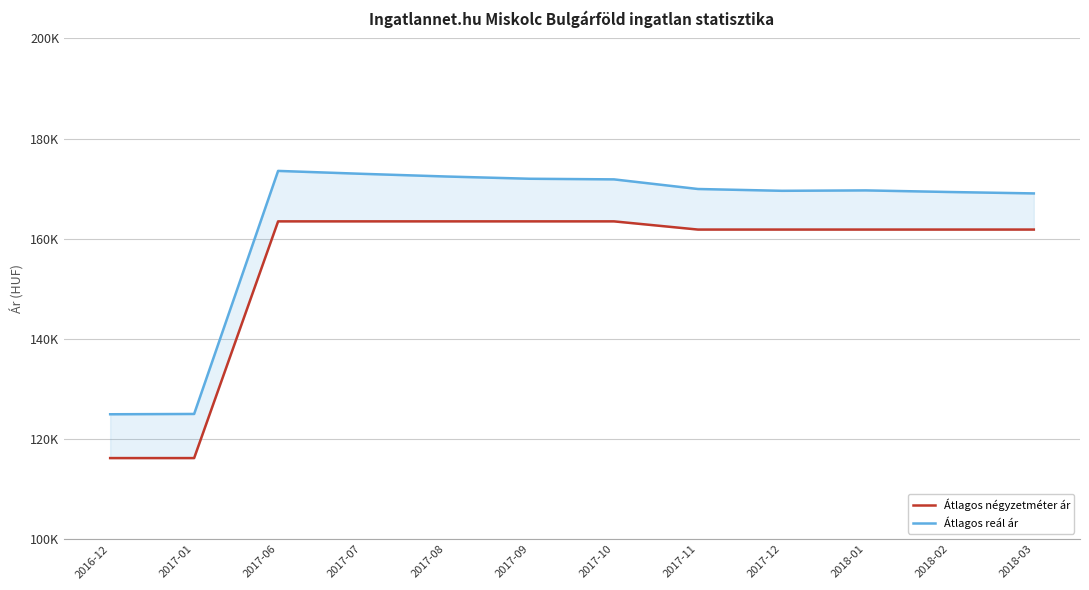

How many data points in Átlagos négyzetméter ár are above 161818?

5